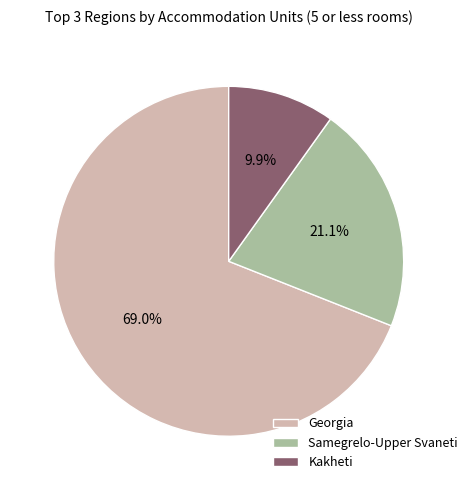

Is there a majority slice in this chart?

Yes